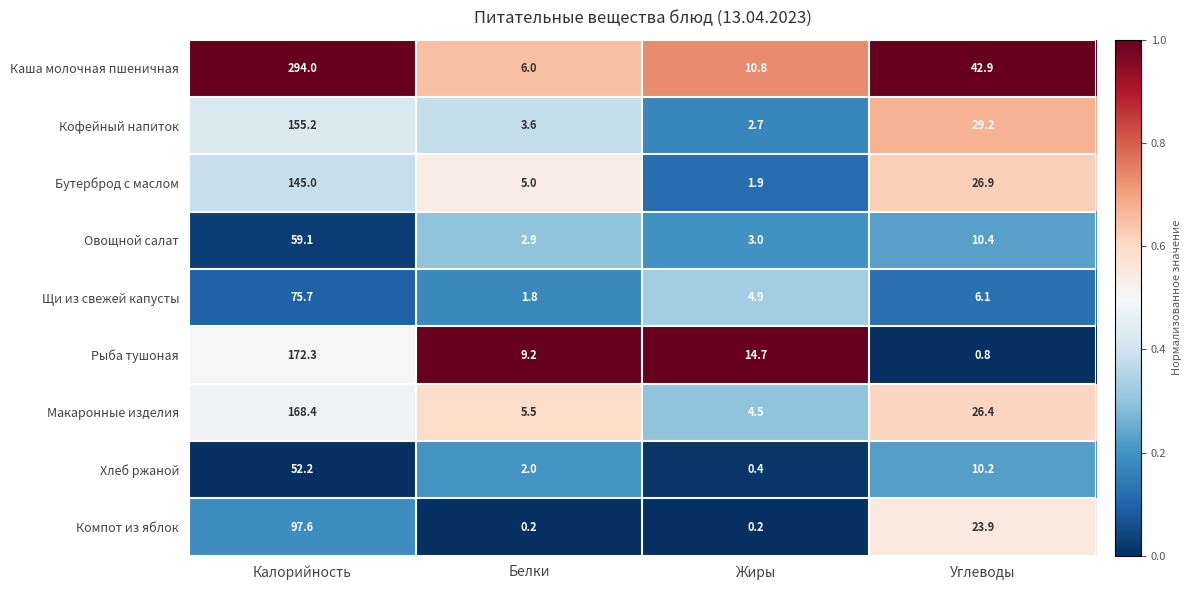

At which category is the sum across all series the highest?

Калорийность